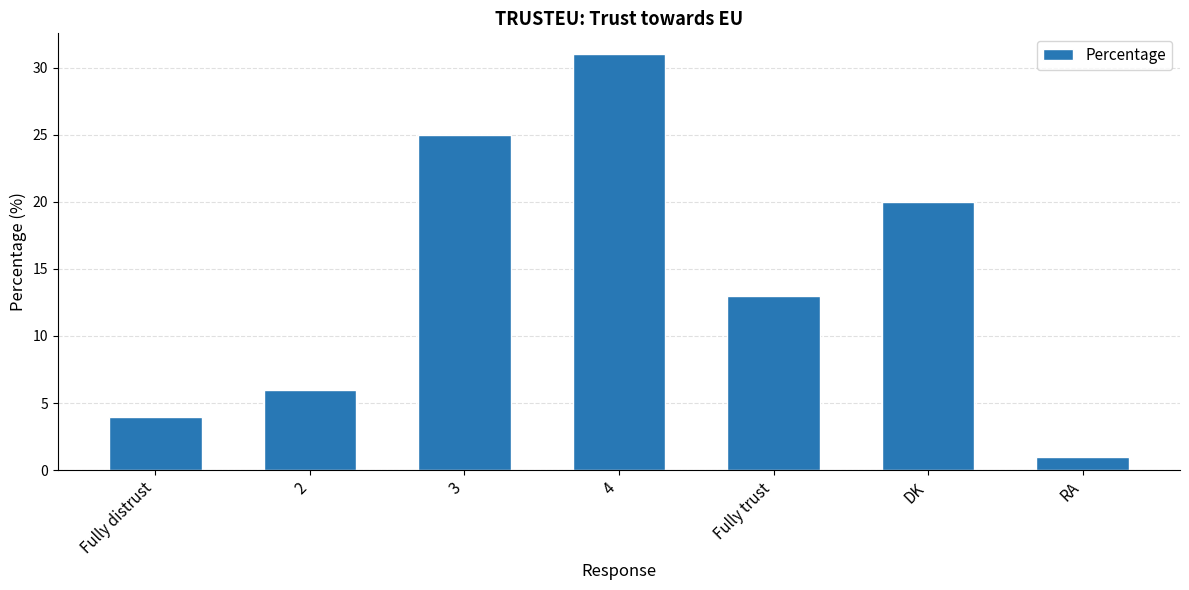

What is the difference between the maximum and minimum values?

30